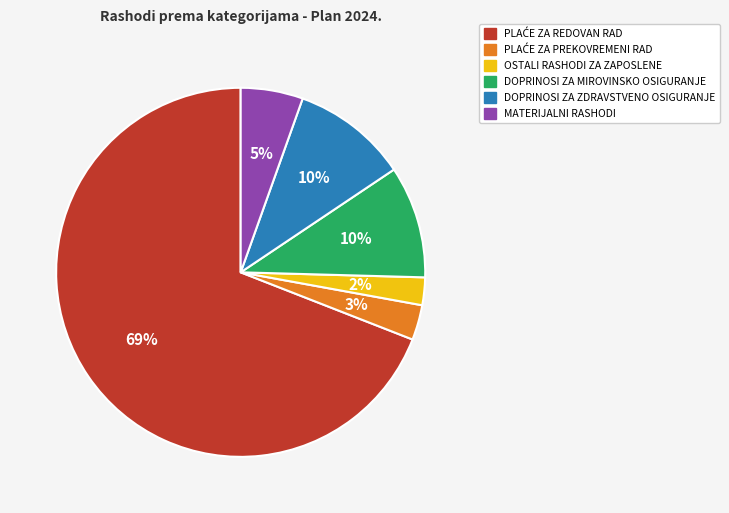

To the nearest percent, what portion does DOPRINOSI ZA MIROVINSKO OSIGURANJE represent?

10%